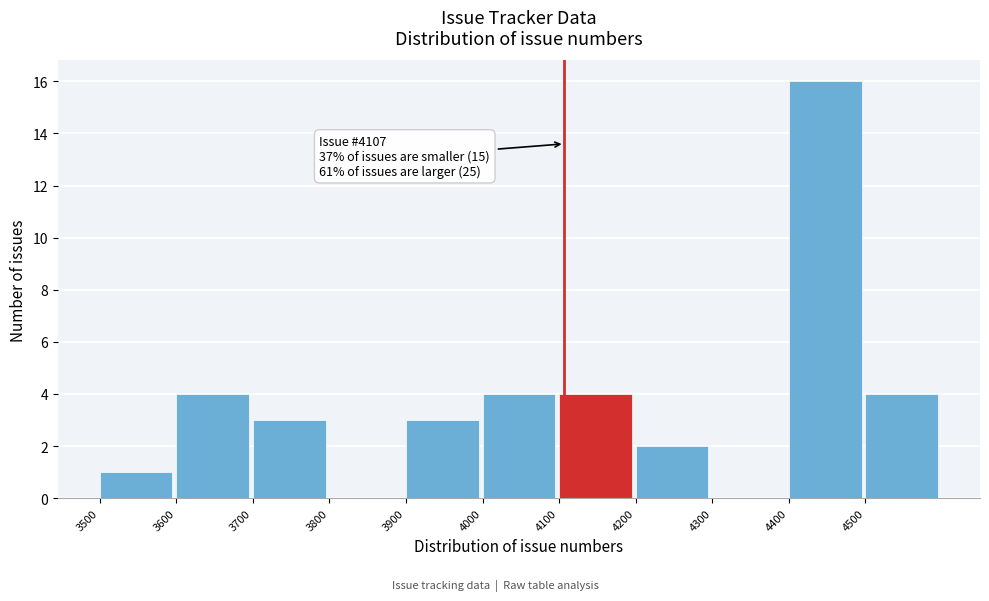

Over which range of the x-axis is the bar tallest?

4400 to 4500